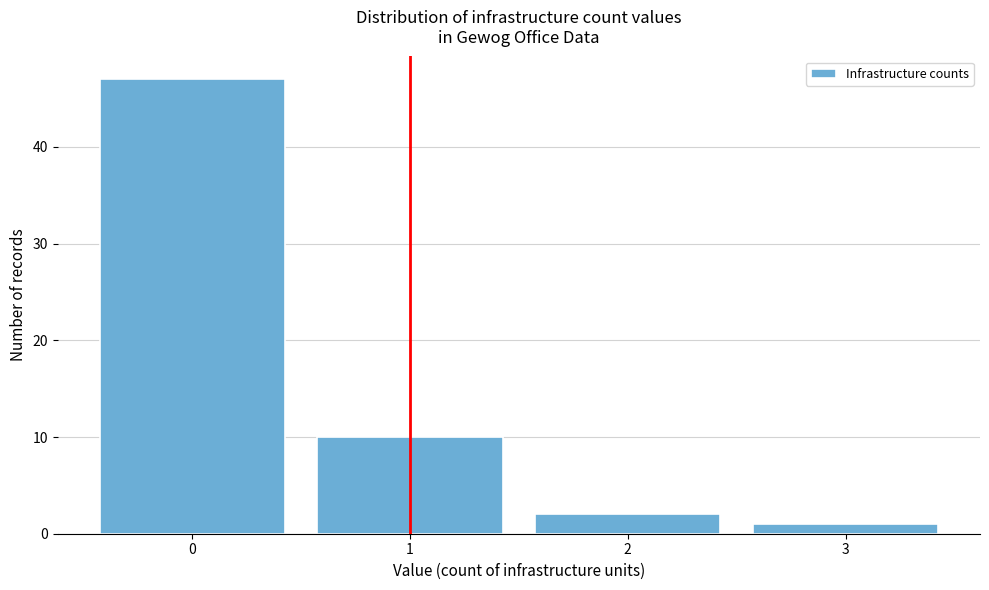

How tall is the bar that spans 1.5 to 2.5 on the x-axis? The values are not printed on the chart, so give them approximately, as read against the axis.

2